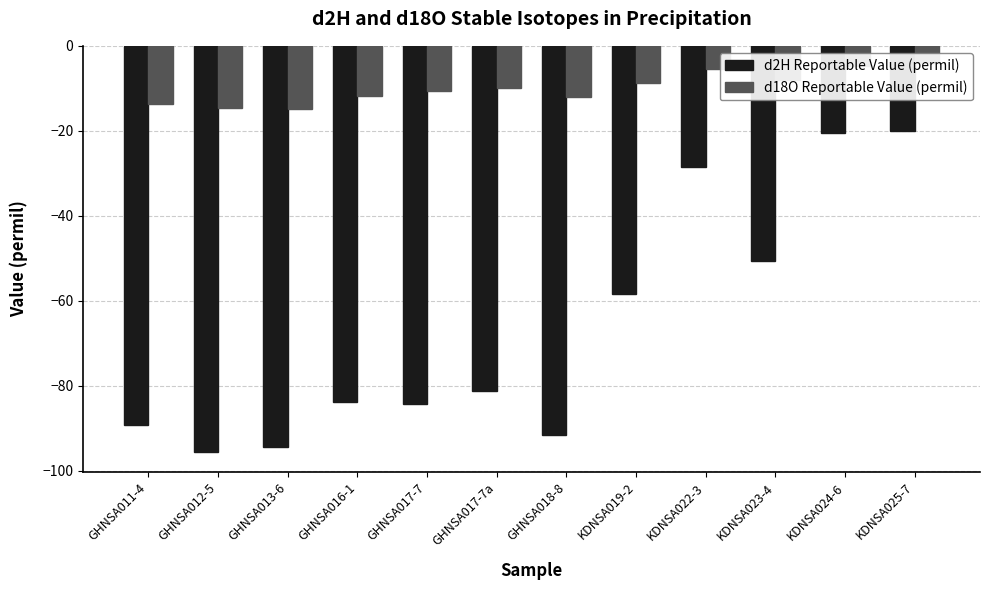

What is the difference between the maximum and minimum values in the d18O Reportable Value (permil) series?

10.6